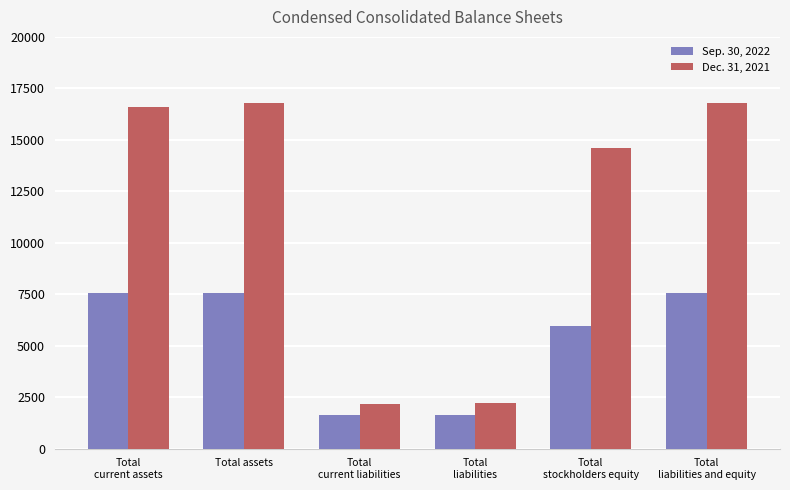

What is the spread (max minus min) of values at Total
current liabilities?

538